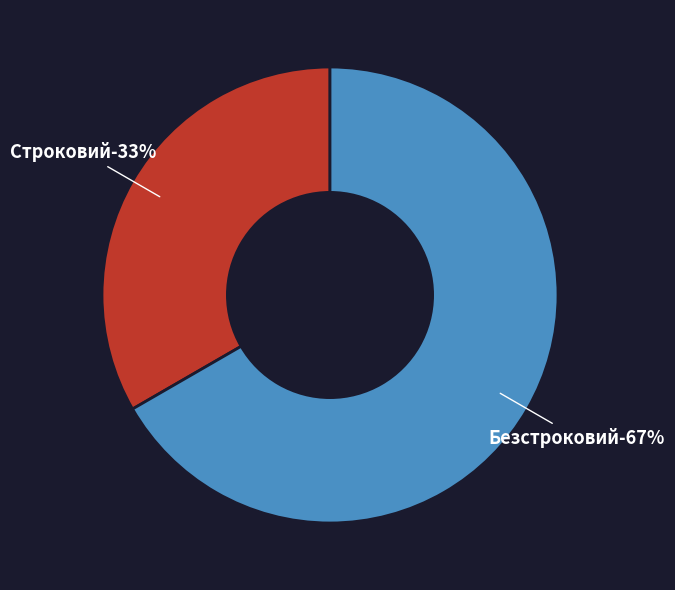

Count the number of slices in the pie.

2